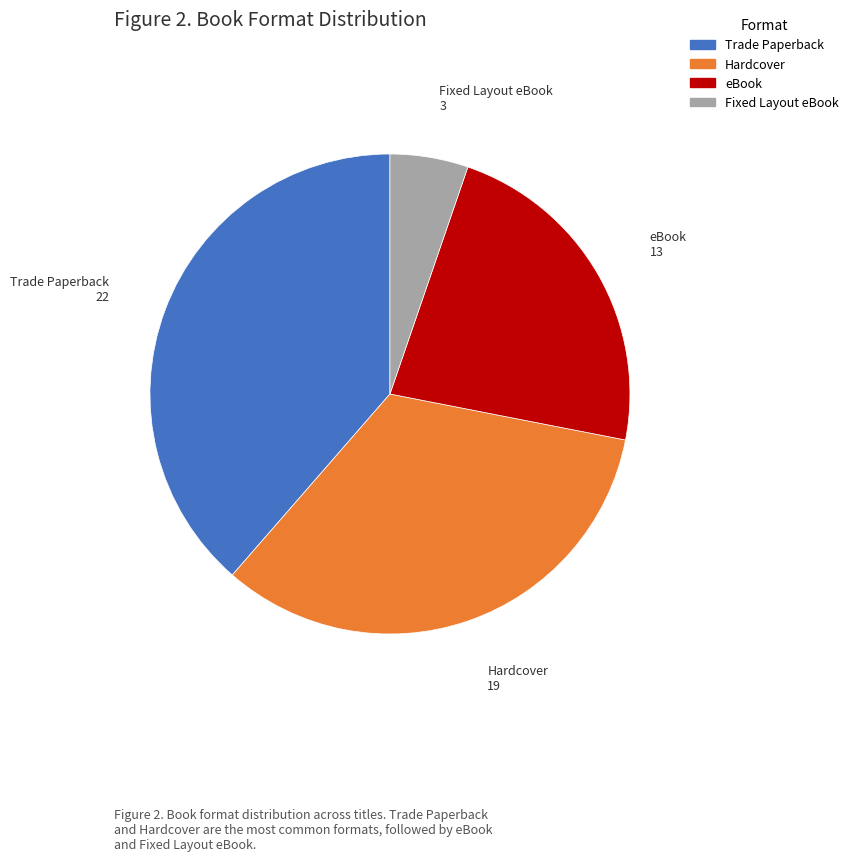

What is the ratio of the value at Trade Paperback to the value at Fixed Layout eBook?

7.3